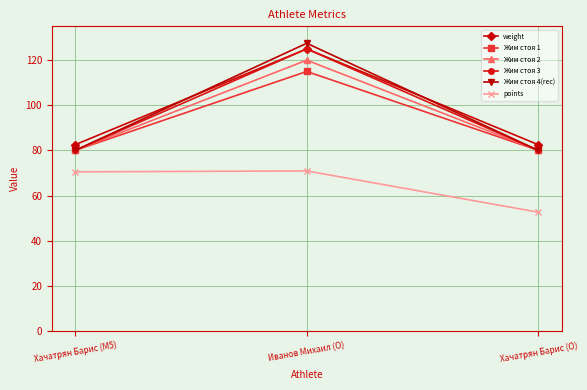

Which series has the largest range (max minus min)?

Жим стоя 4(rec)